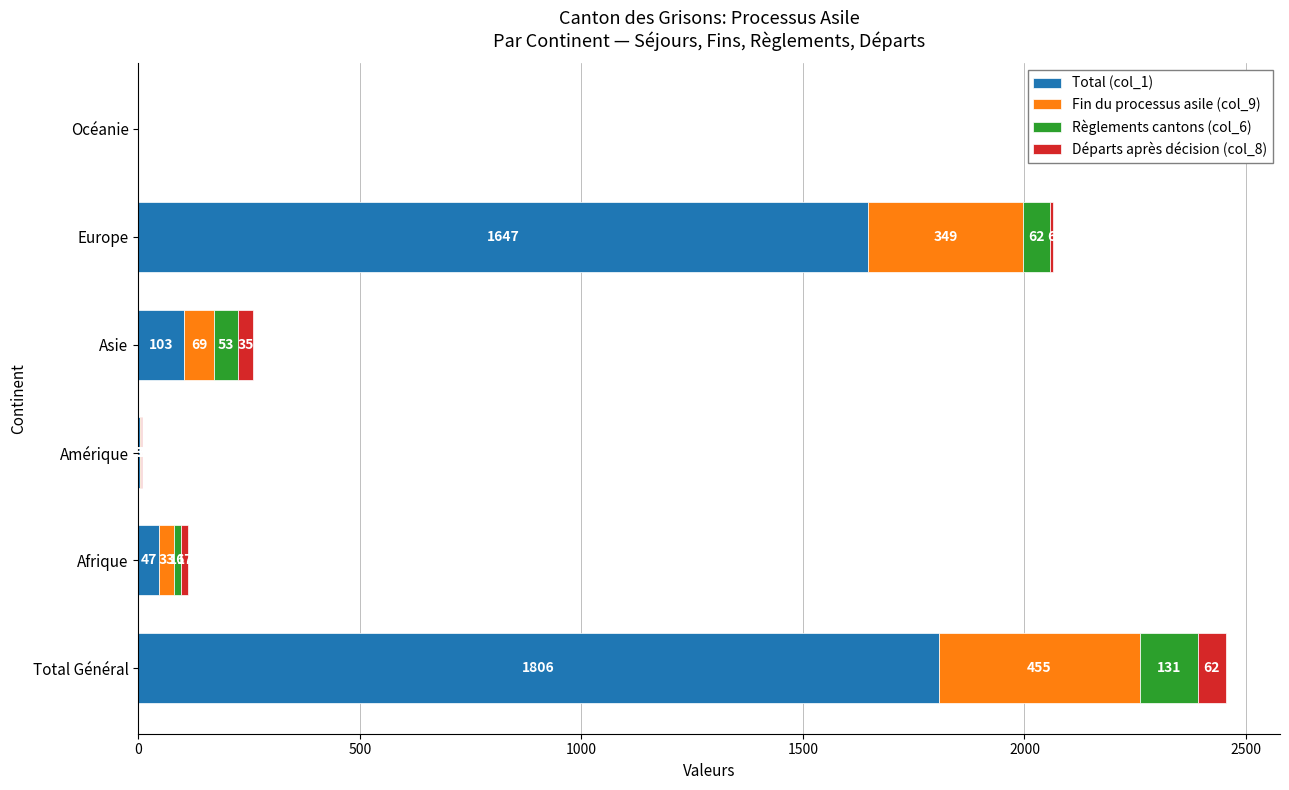

What is the highest value of the Total (col_1) series?

1806